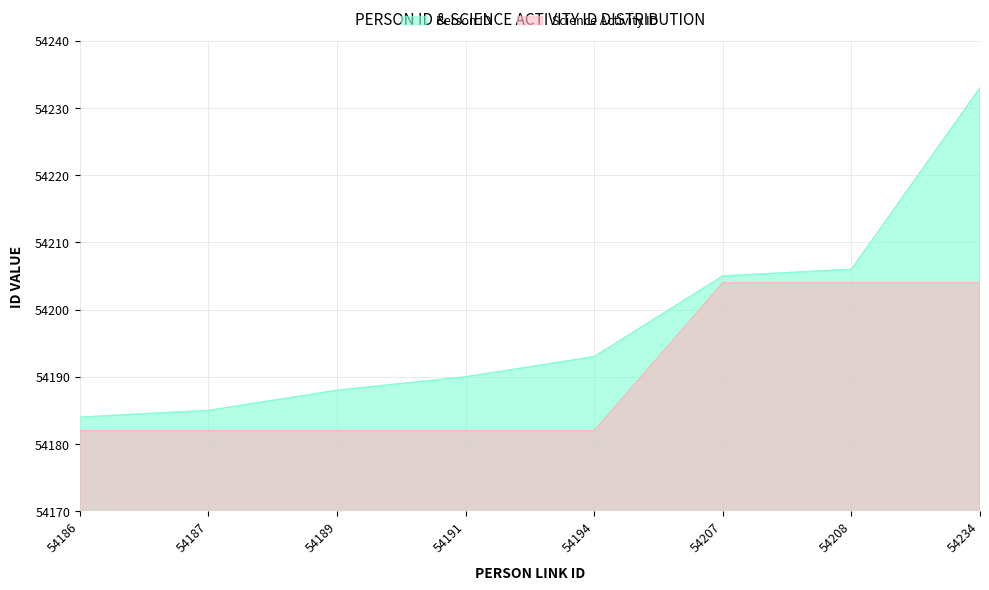

Reading right to left, transcribe all the data shown in this chart.

Person ID: 54233	54206	54205	54193	54190	54188	54185	54184
Science Activity ID: 54204	54204	54204	54182	54182	54182	54182	54182